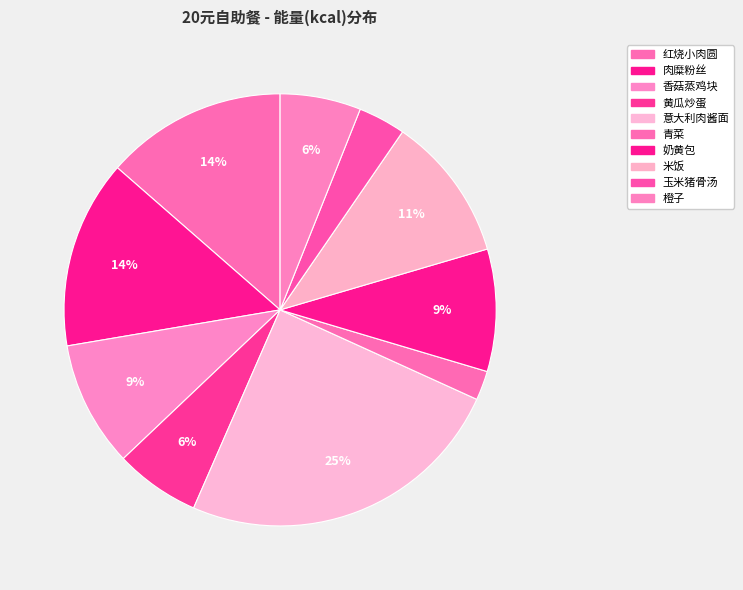

To the nearest percent, what is the combined percentage of 香菇蒸鸡块 and 青菜?

12%